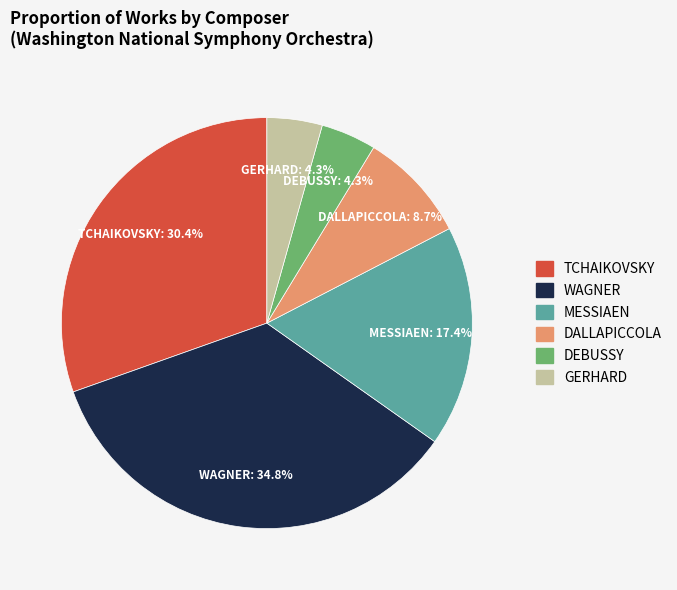

Combined, do DALLAPICCOLA and MESSIAEN account for over 50%?

No